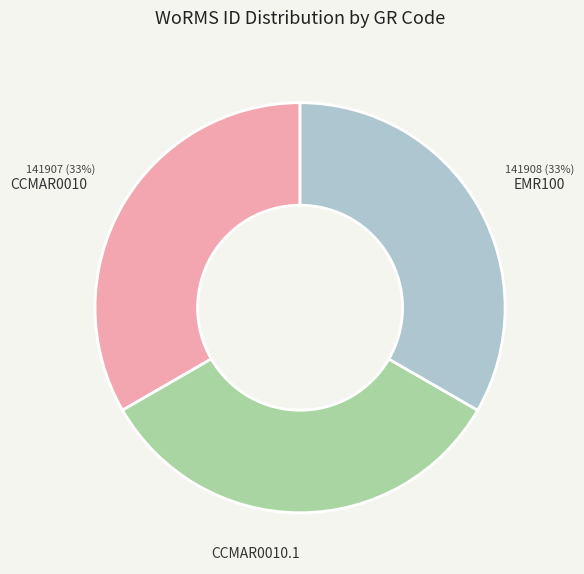

The CCMAR0010.1 slice represents 33% of the pie. True or false?

True